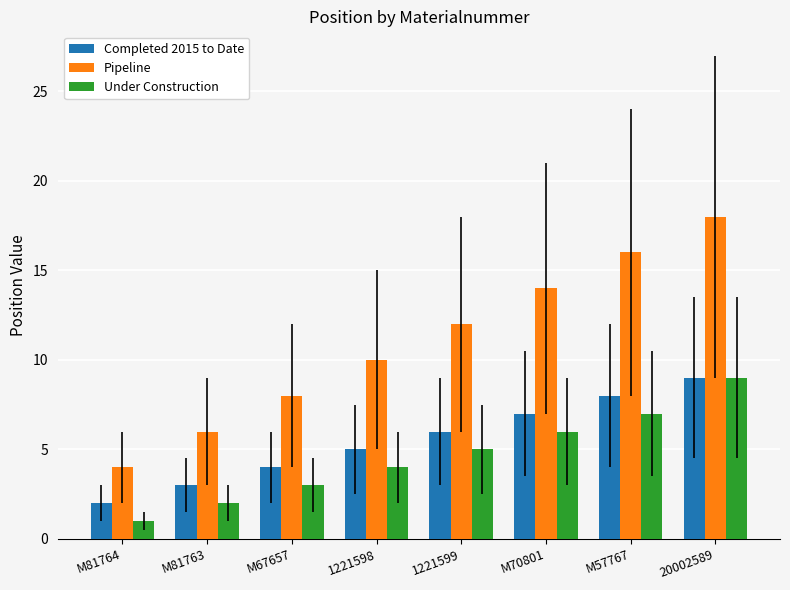

What are all the series names shown in the legend?

Completed 2015 to Date, Pipeline, Under Construction